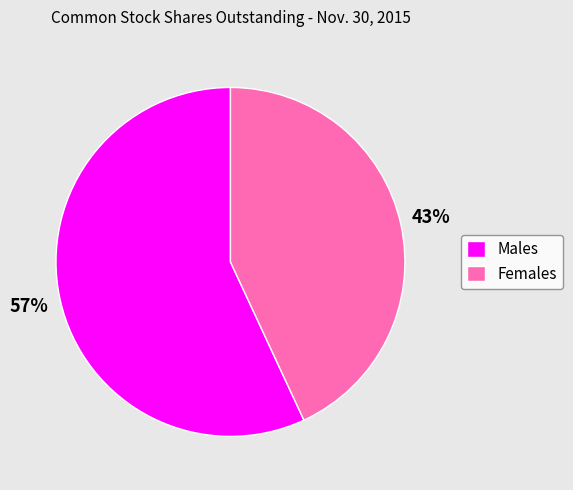

Count the number of slices in the pie.

2